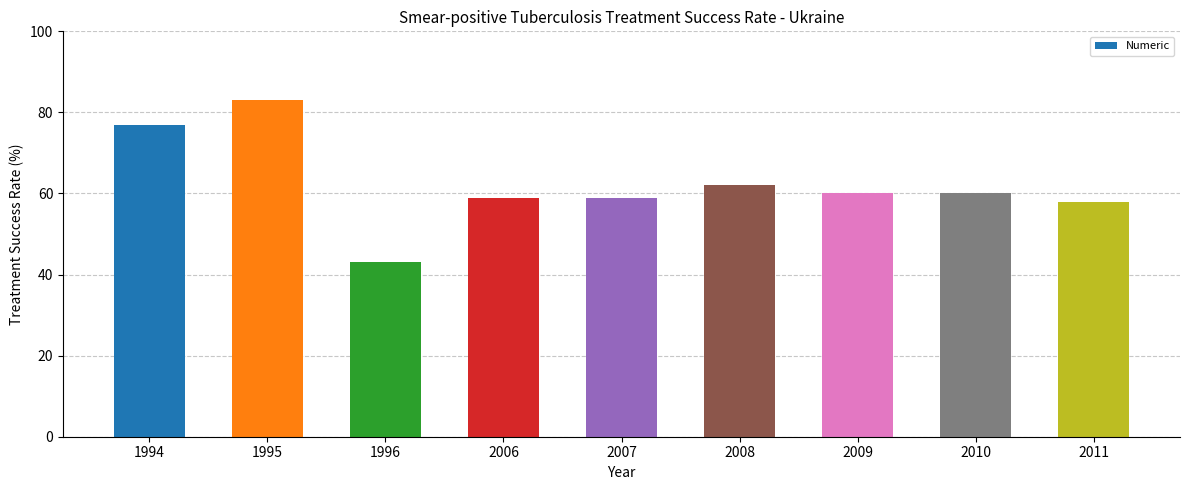

What is the value of the 3rd bar from the left?

43